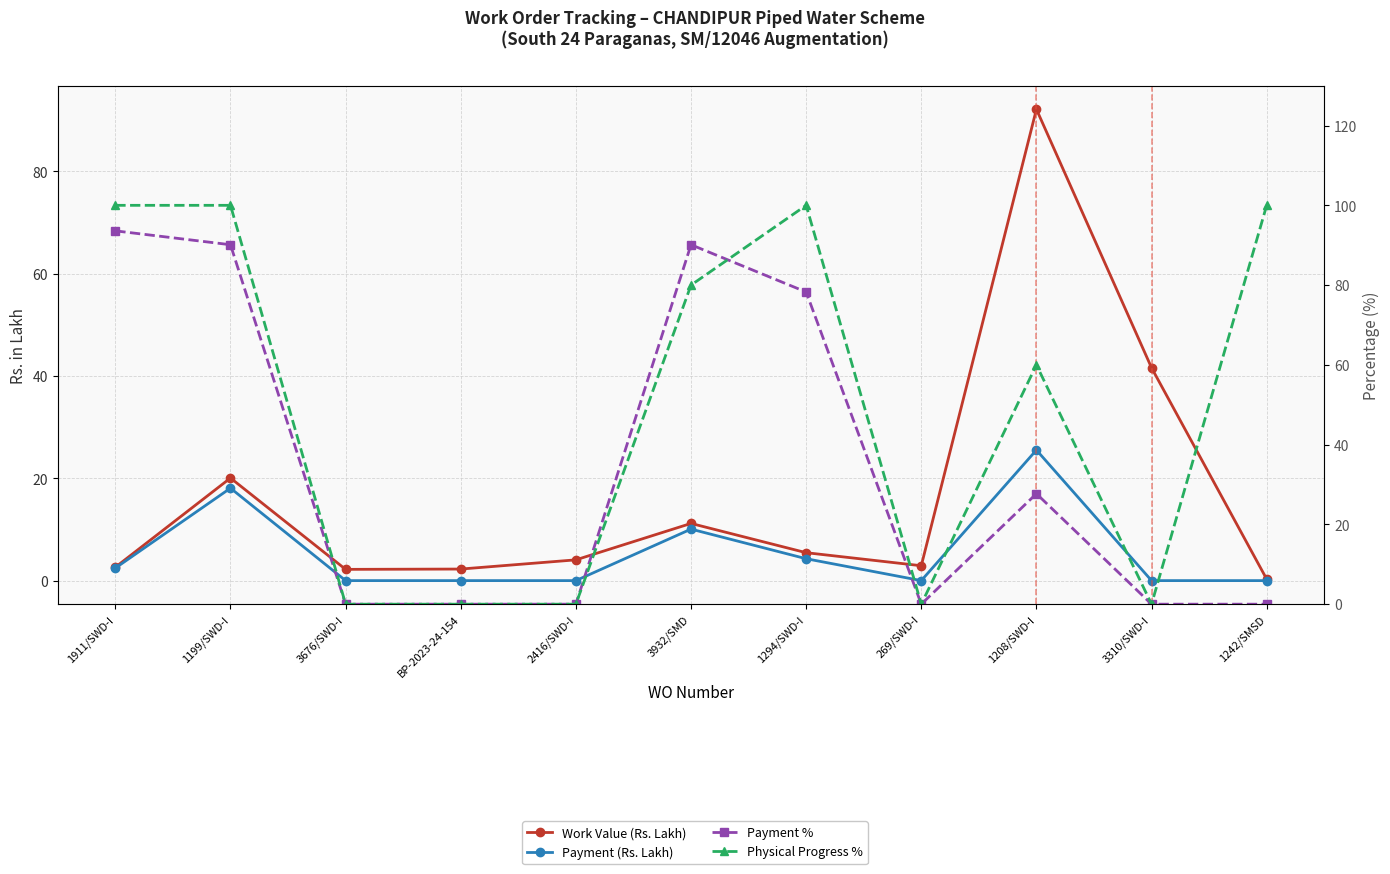

Does the chart have visible grid lines?

Yes